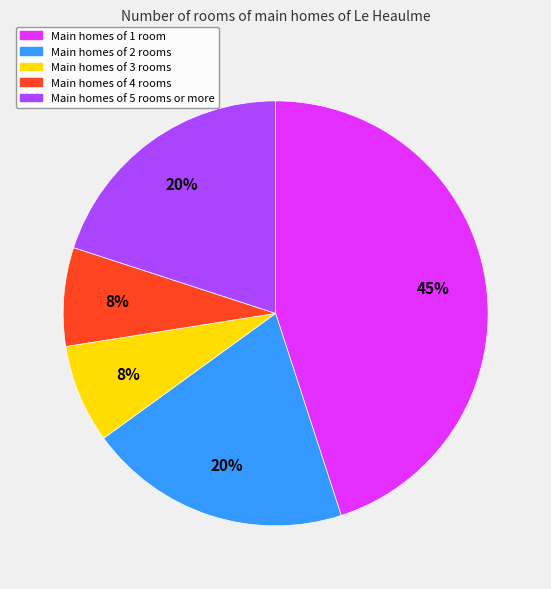

To the nearest percent, what is the average slice percentage?

20%